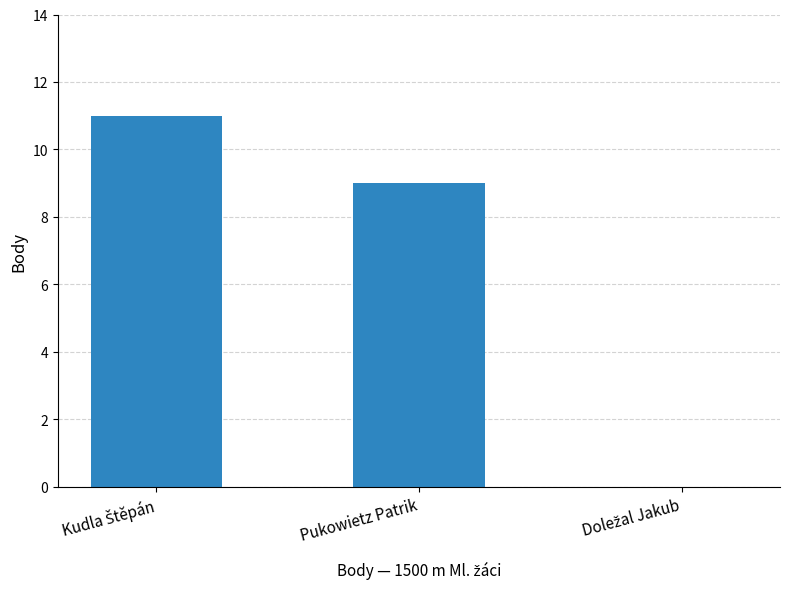

The chart shows a value of 5 at Pukowietz Patrik. True or false?

False